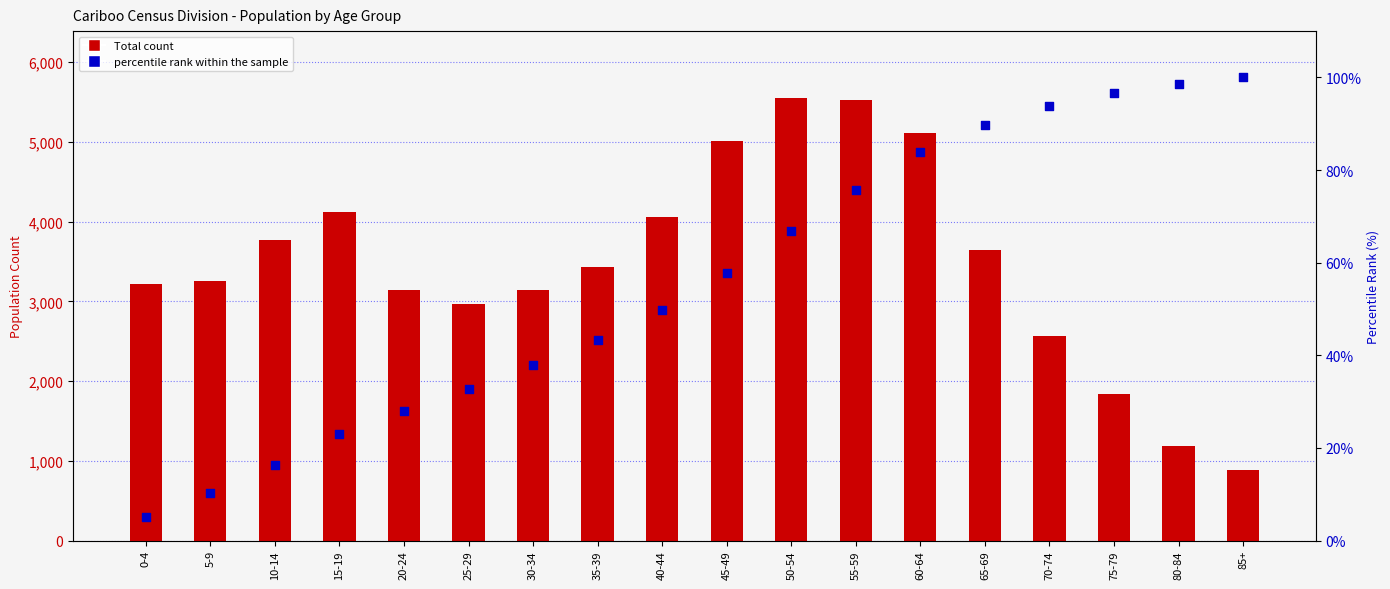

Which series contains the lowest Y value?

percentile rank within the sample